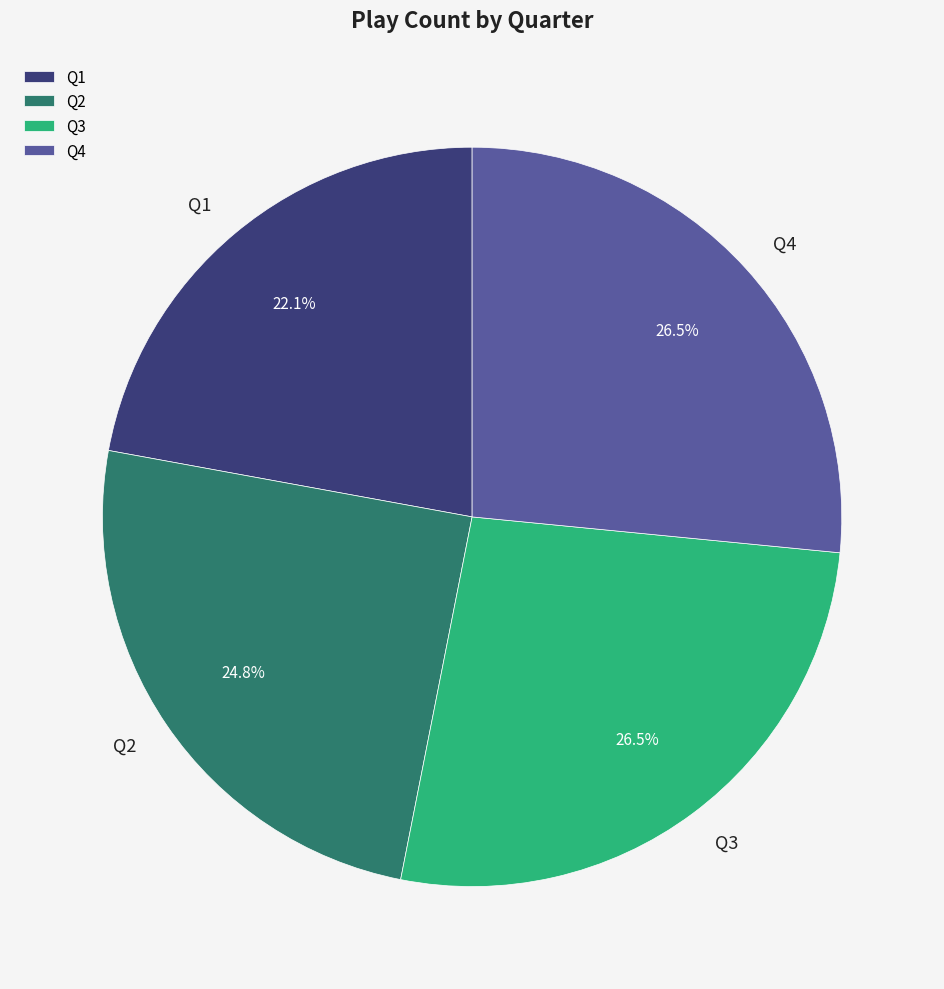

Is there a majority slice in this chart?

No